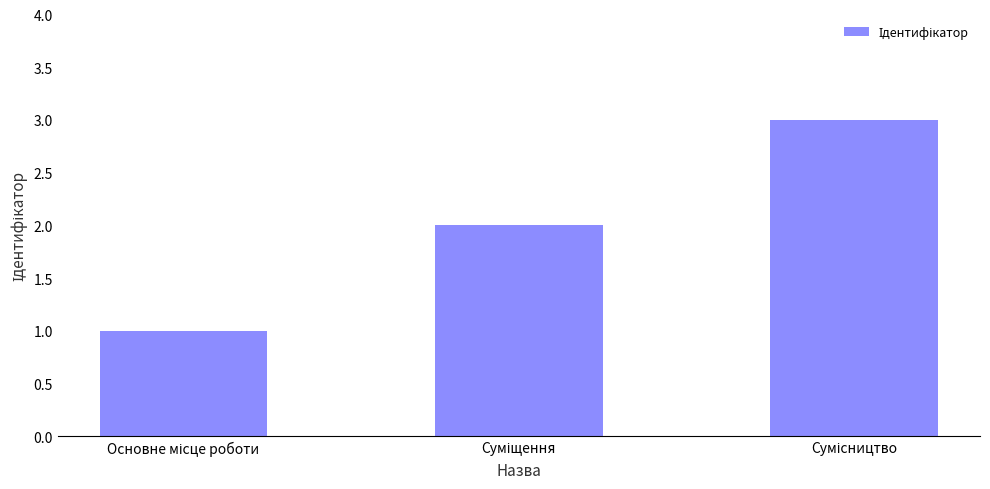

Reading right to left, what are all the values shown in this chart?

3	2	1